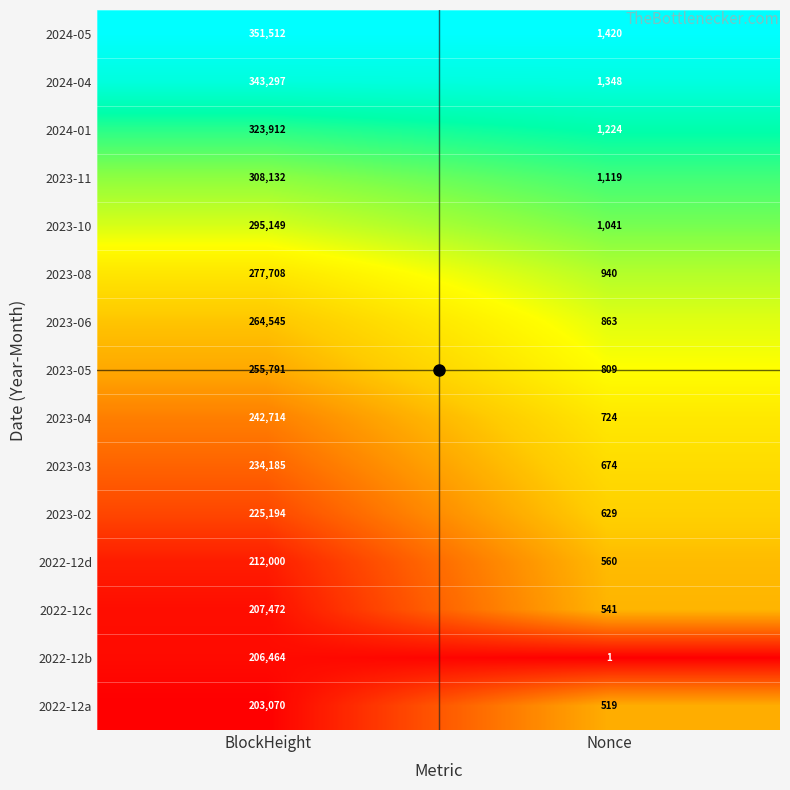

Count the number of data series in this chart.

15